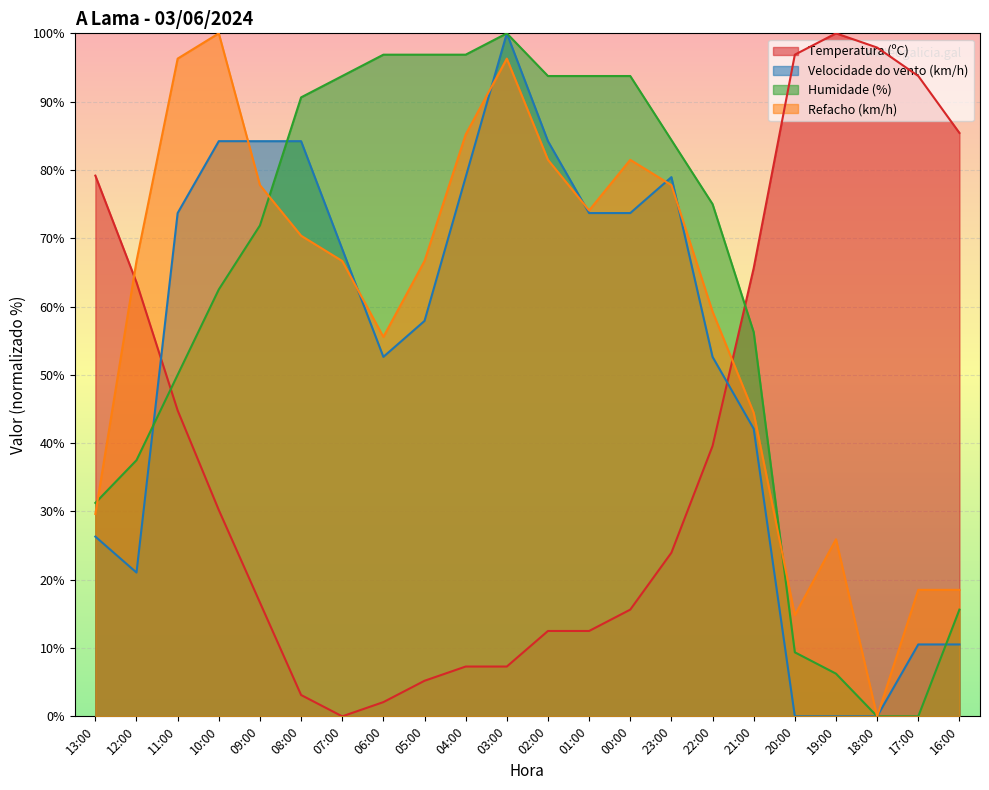

Is it true that Velocidade do vento (km/h) equals 98.9 at 01:00?

False